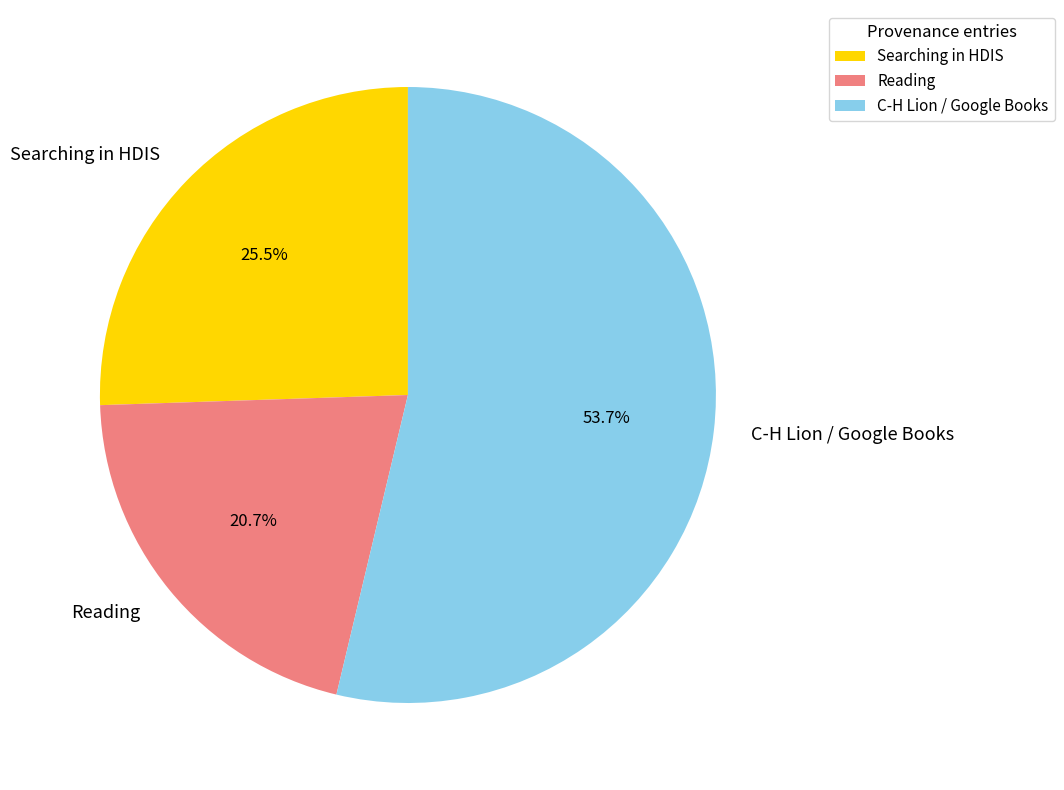

Which has a higher value, Searching in HDIS or C-H Lion / Google Books?

C-H Lion / Google Books